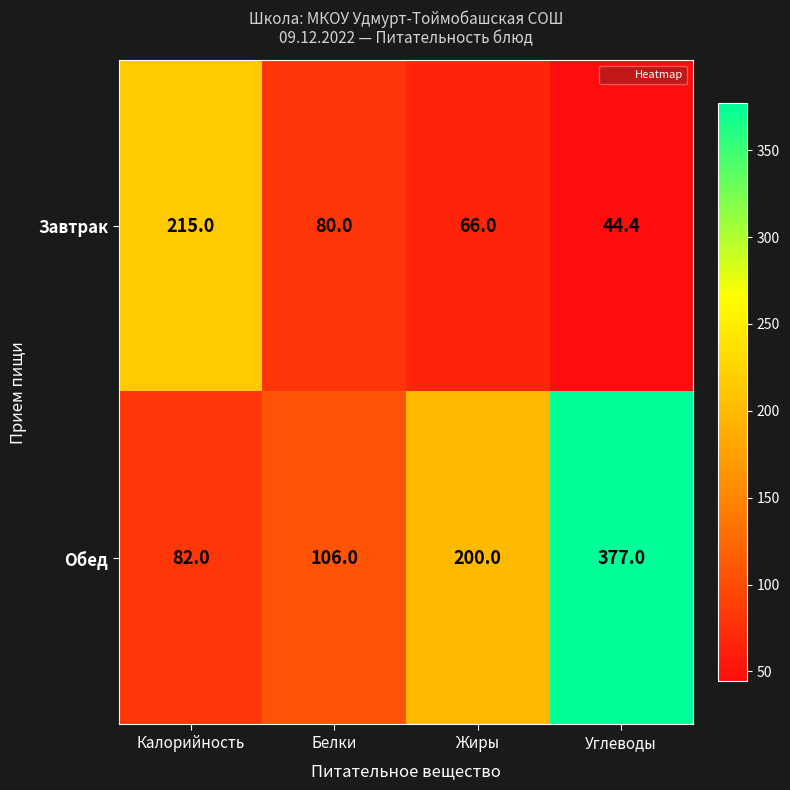

The value of Завтрак at Жиры is 89.1. True or false?

False